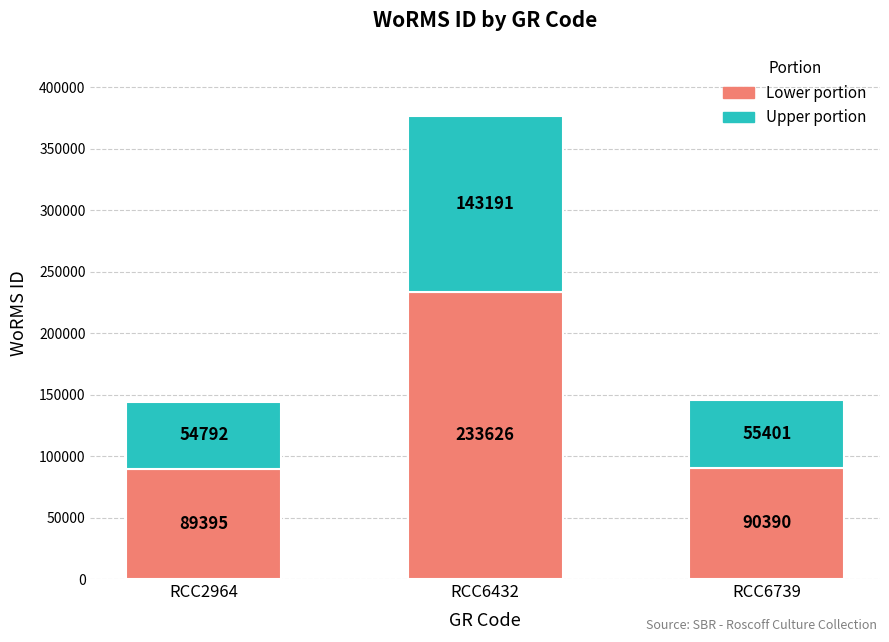

Where does the Lower portion series first go above 90390?

RCC6432